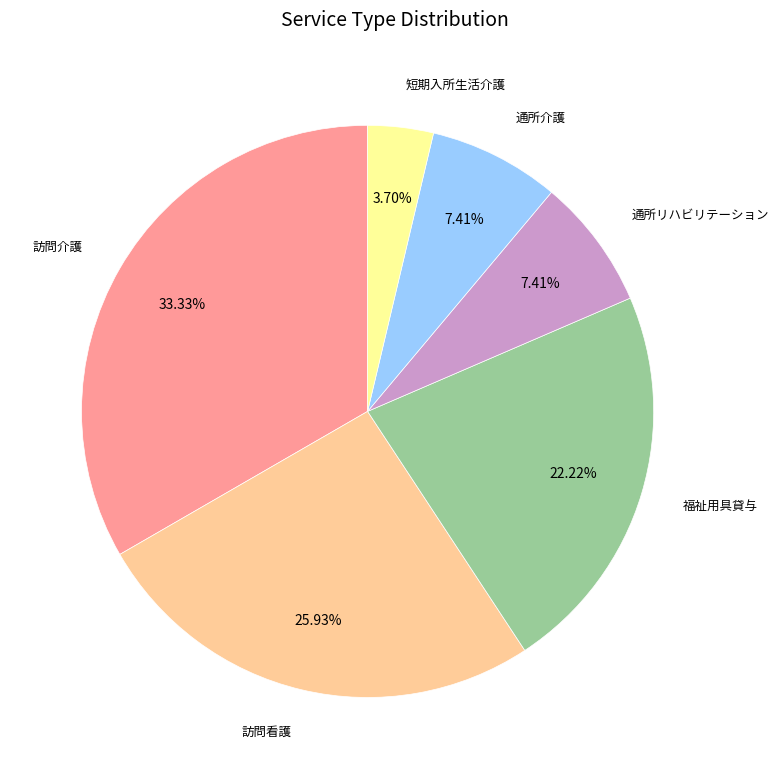

To the nearest percent, what is the average slice percentage?

17%